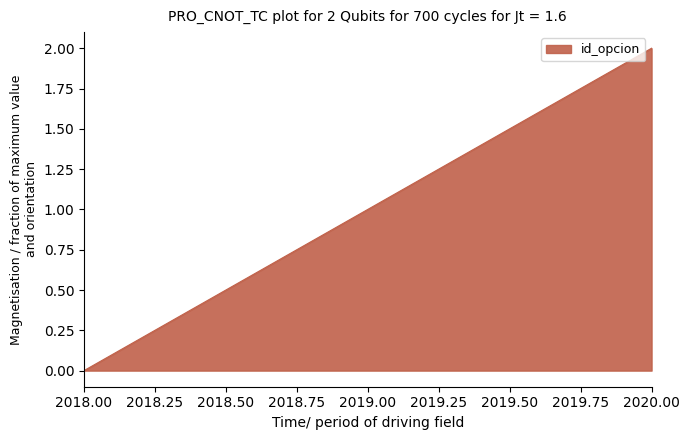

Which category has the highest value across all series?

2020.00